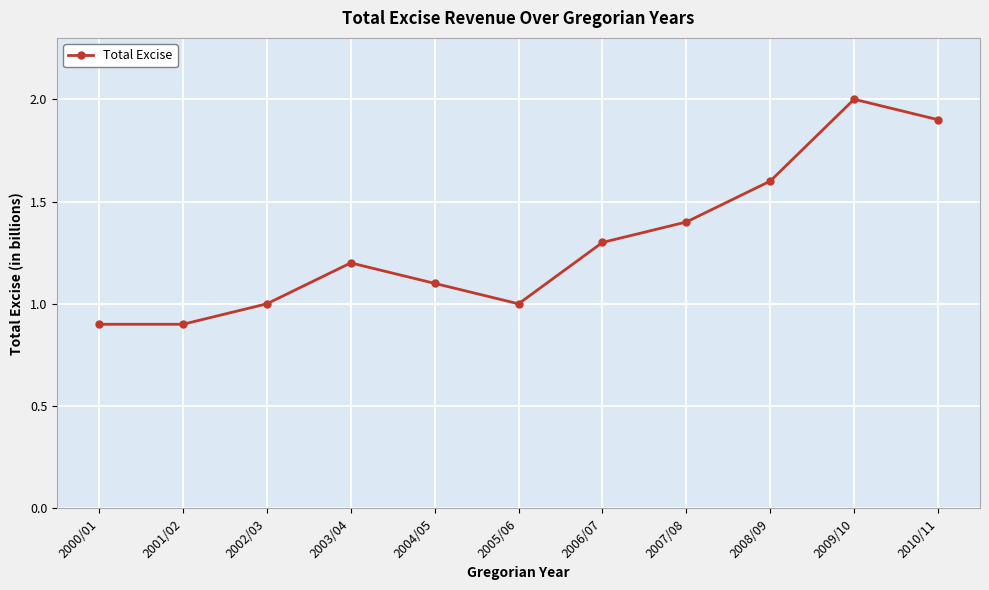

Is this an area chart (filled region under the line)?

No